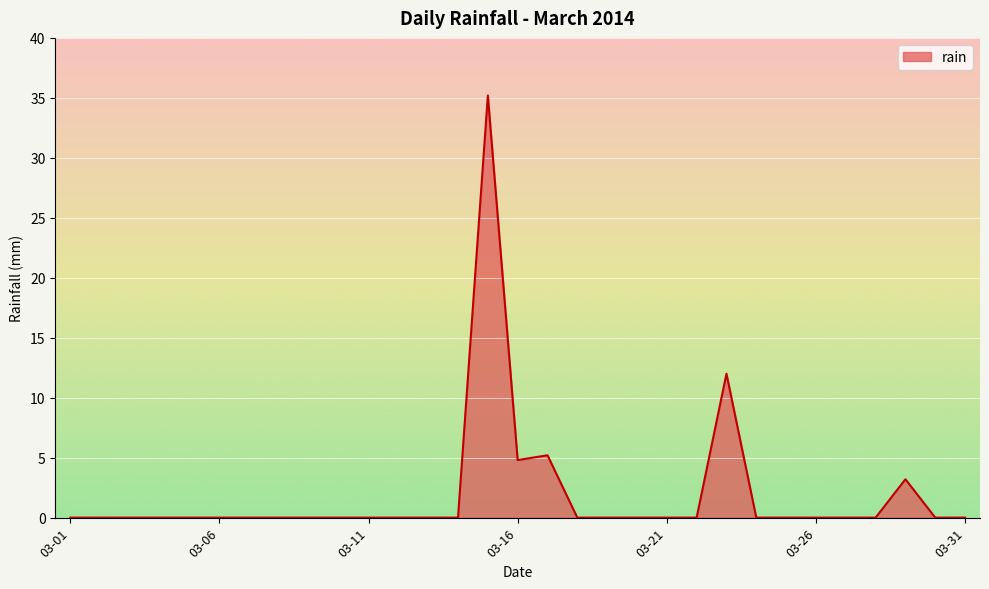

What is the difference between the maximum and minimum values?

35.2